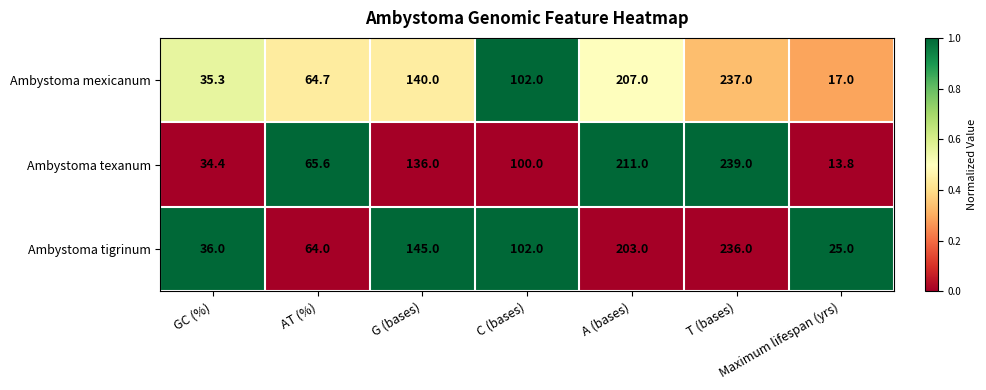

Rank the series at G (bases) from lowest to highest value.

Ambystoma texanum, Ambystoma mexicanum, Ambystoma tigrinum